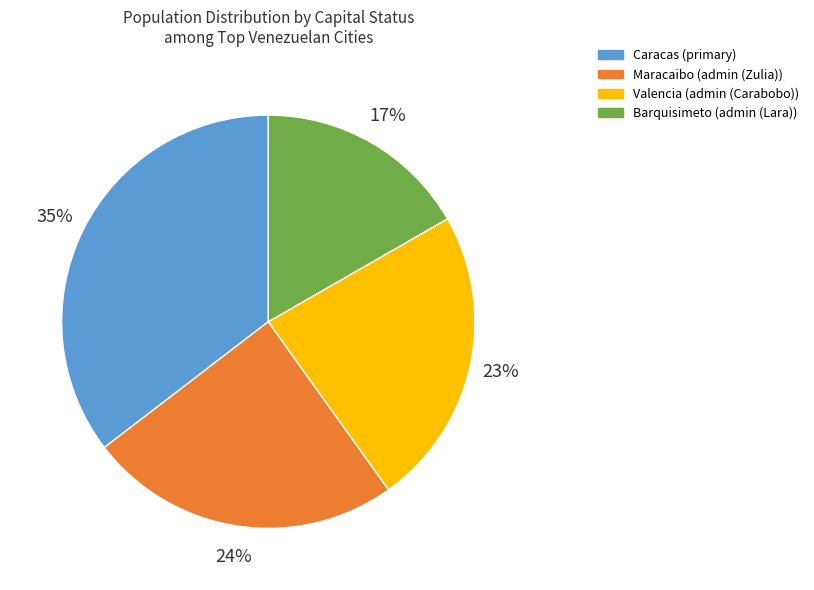

True or false: Caracas (primary) accounts for 35% of the total.

True